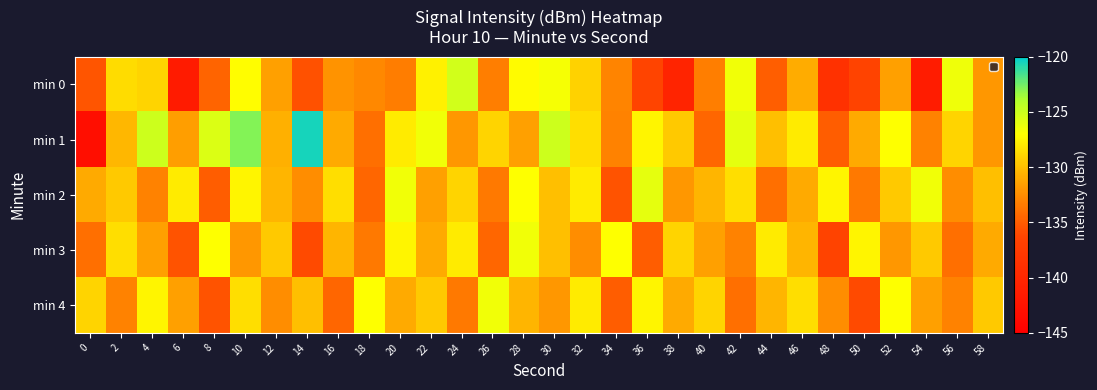

Rank the series by their maximum value, from lowest to highest.

min 3, min 4, min 2, min 0, min 1